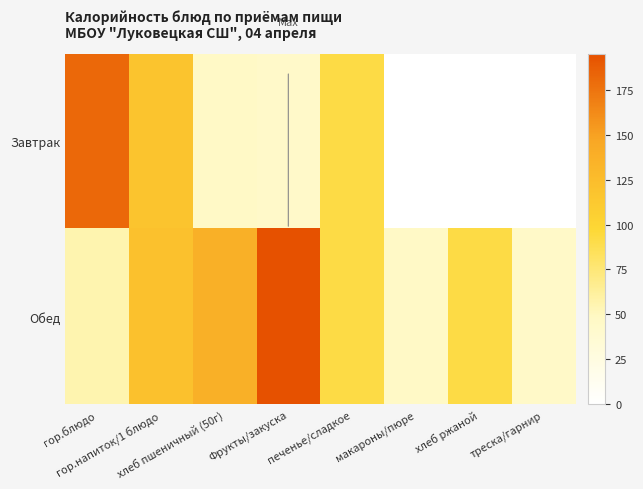

What is the spread (max minus min) of values at макароны/пюре?

47.0